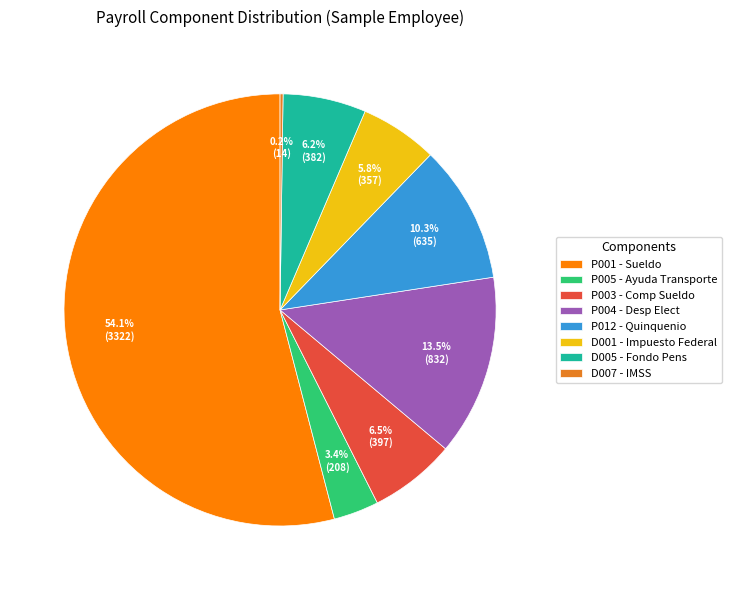

Is it true that D001 - Impuesto Federal is 1% of the pie?

False